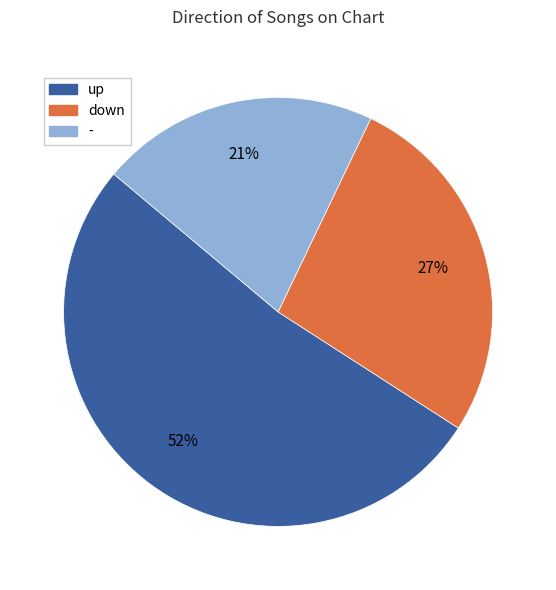

Is up the majority of the pie?

Yes